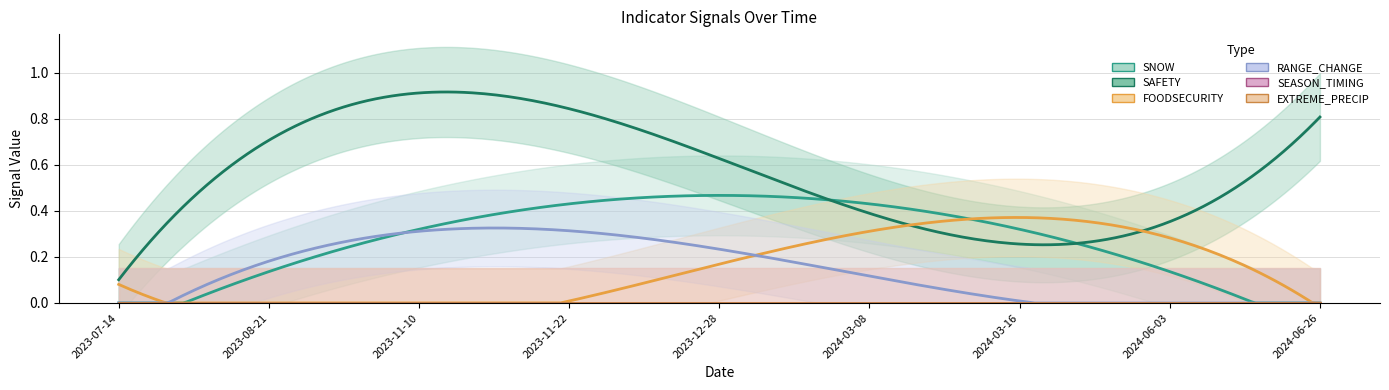

Which series changed the most between 2023-11-10 and 2024-06-26?

SNOW